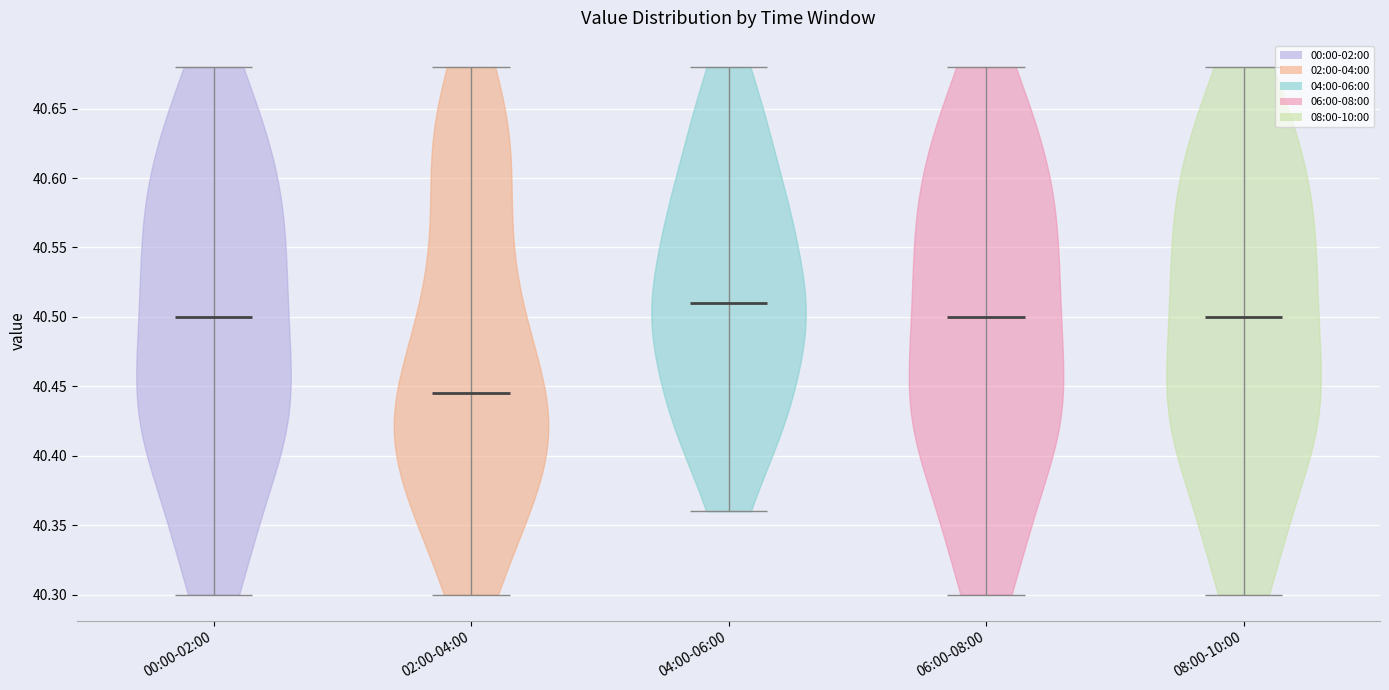

Which violin has the highest median line?

04:00-06:00